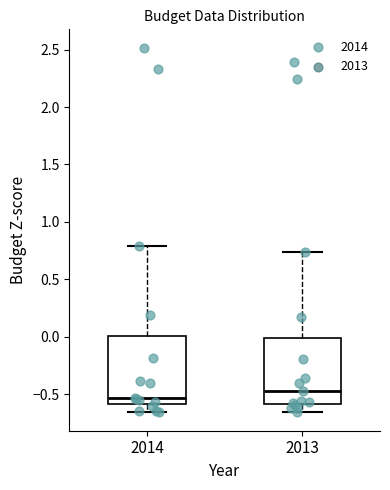

Reading left to right, read every box against the y-axis: the position of its median line, the range the box covers, and the ends of its whiskers. The values are not printed on the chart, so give them approximately, as read against the axis.

2014: median -0.55, box -0.60 to 0.00, whiskers -0.65 to 0.80
2013: median -0.45, box -0.60 to 0.00, whiskers -0.65 to 0.75